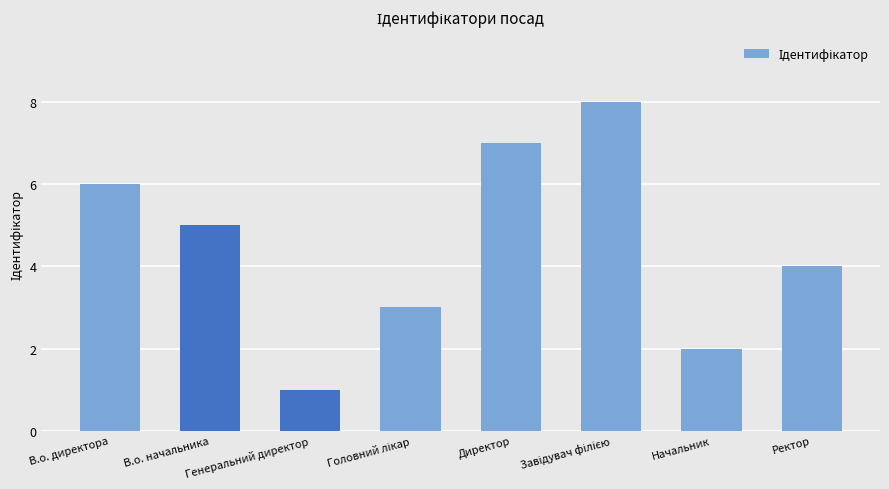

What position from the left is Директор?

5